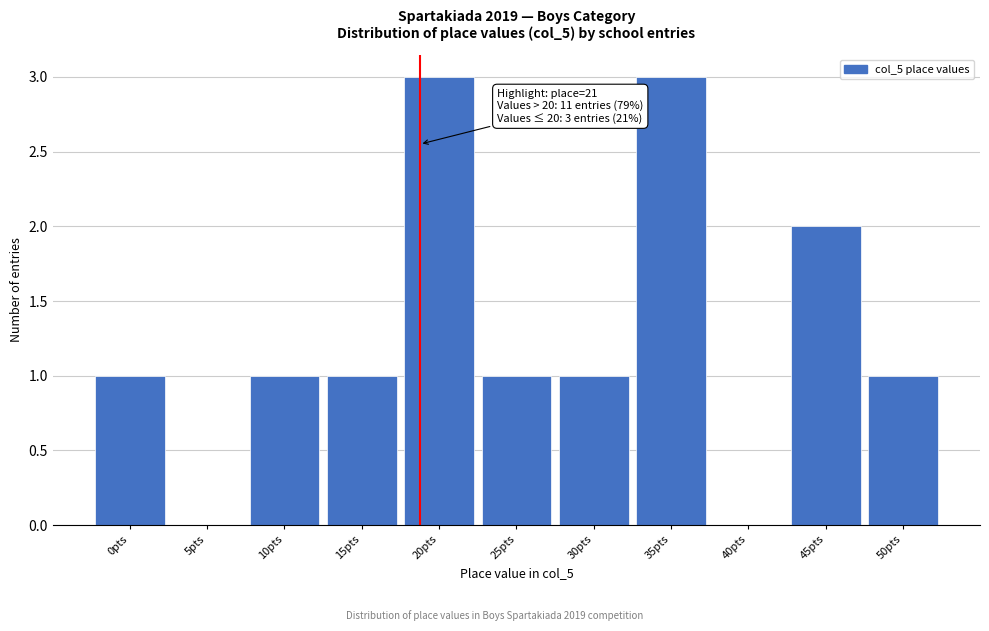

Reading left to right, what are all the values shown in this chart?

0pts=1	5pts=0	10pts=1	15pts=1	20pts=3	25pts=1	30pts=1	35pts=3	40pts=0	45pts=2	50pts=1